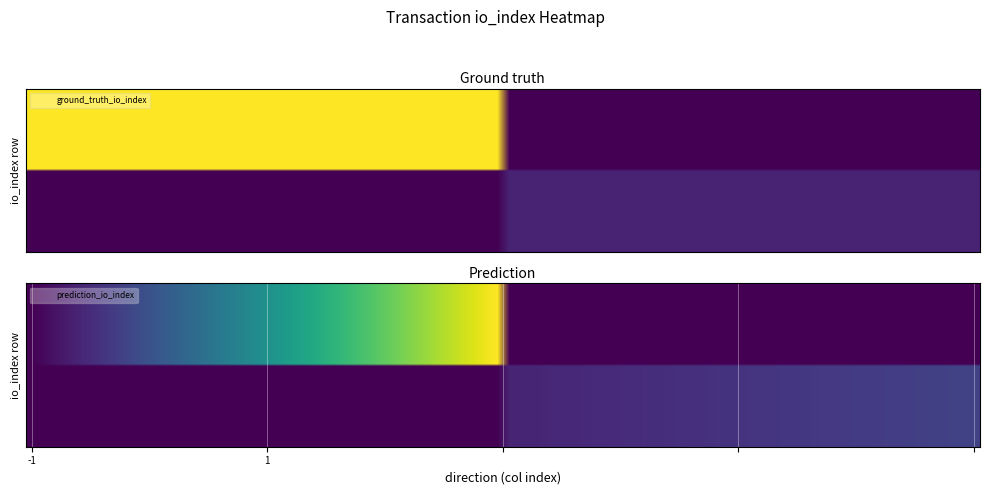

What is the spread (max minus min) of values at direction?

2